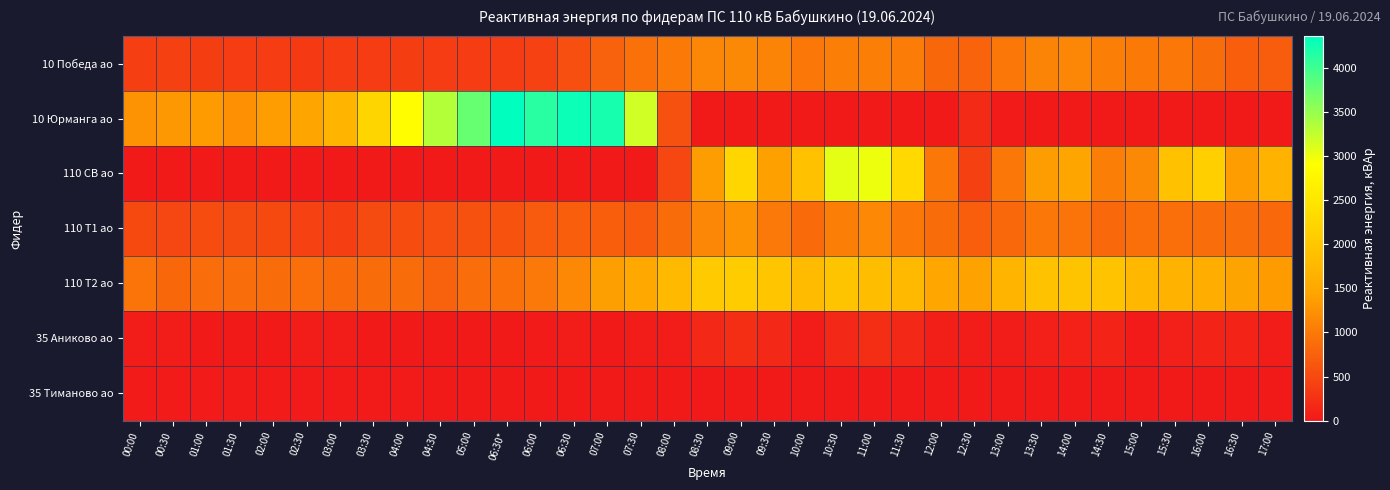

What is the total value across all series at 07:00?

7112.8